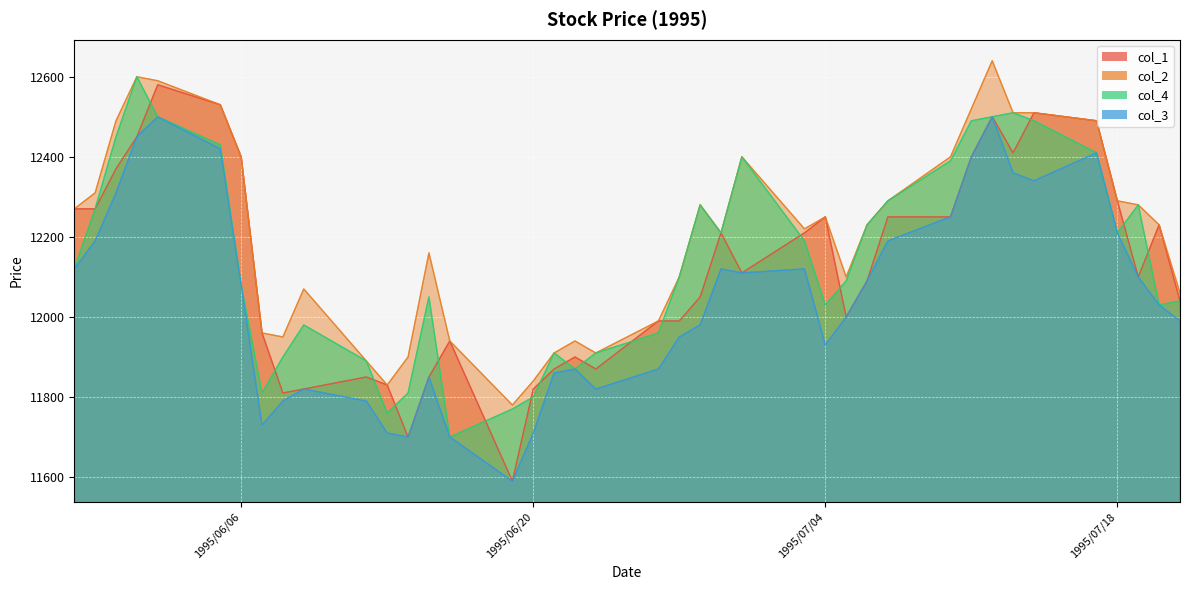

What position from the left is 1995/06/30?

25